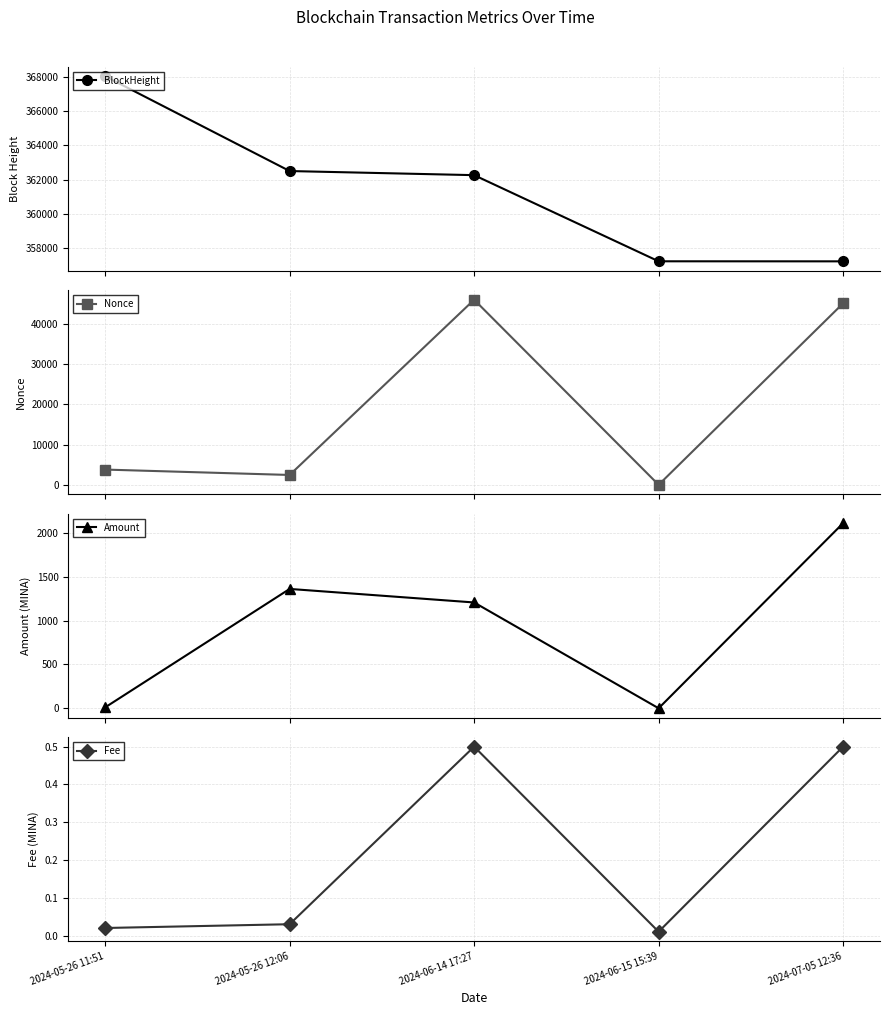

What are all the series names shown in the legend?

BlockHeight, Nonce, Amount, Fee